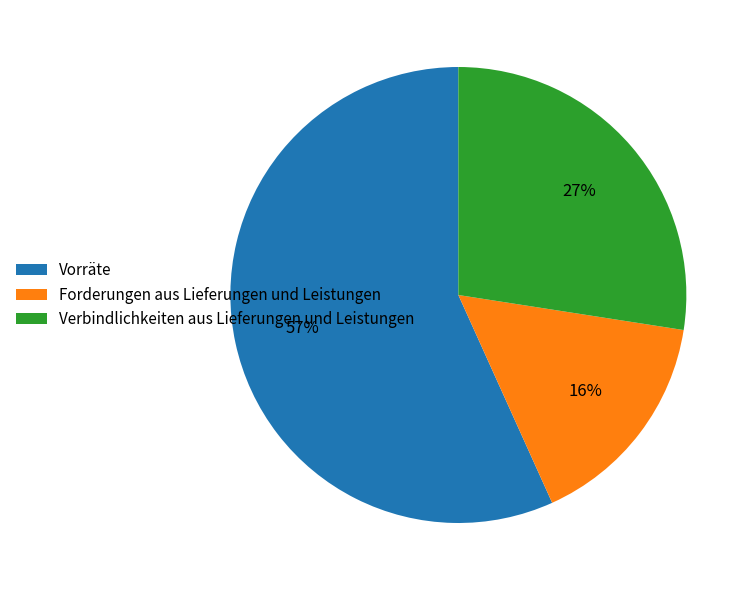

The Forderungen aus Lieferungen und Leistungen slice represents 5% of the pie. True or false?

False